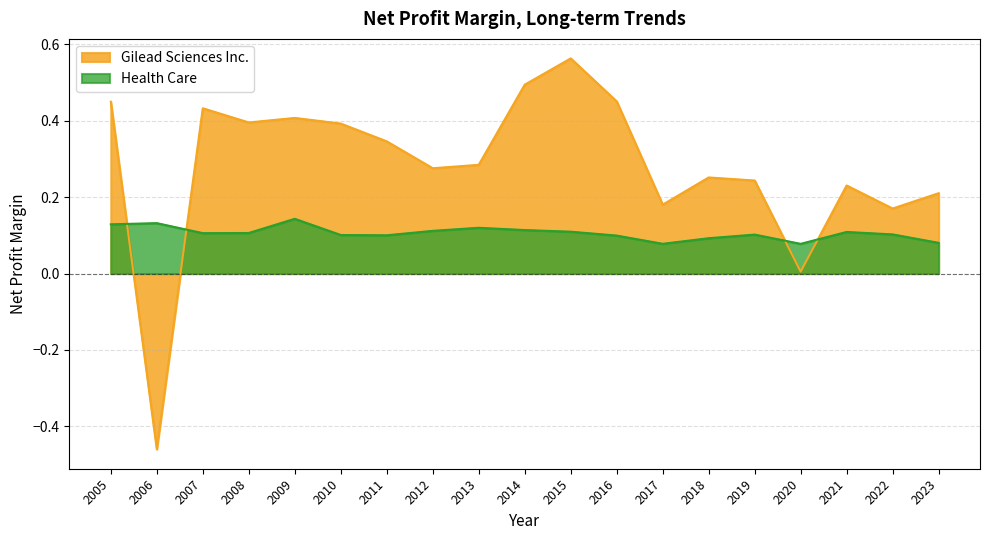

What is the sum of the Health Care values at 2016 and 2020?

0.2